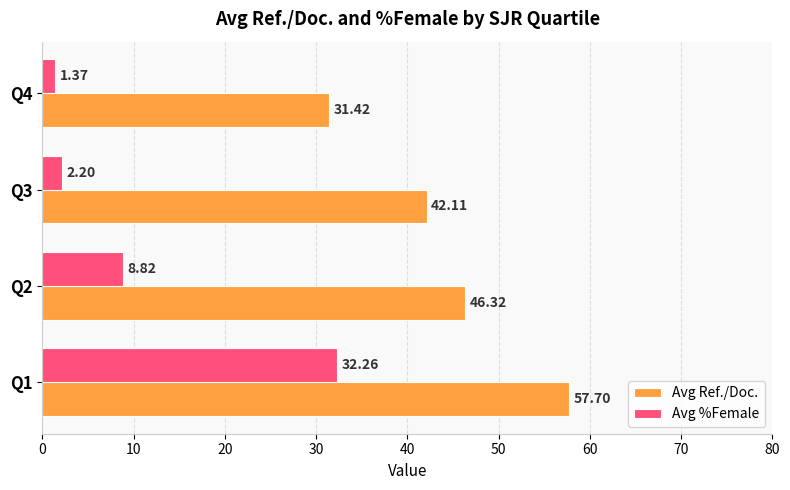

What is the difference between the maximum and minimum values in the Avg %Female series?

30.9